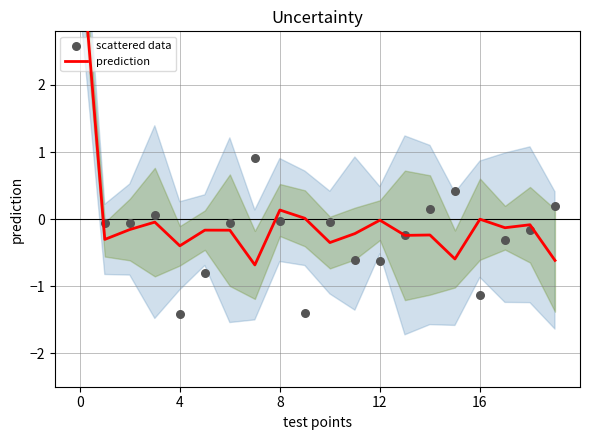

What are all the series names shown in the legend?

prediction, scattered data